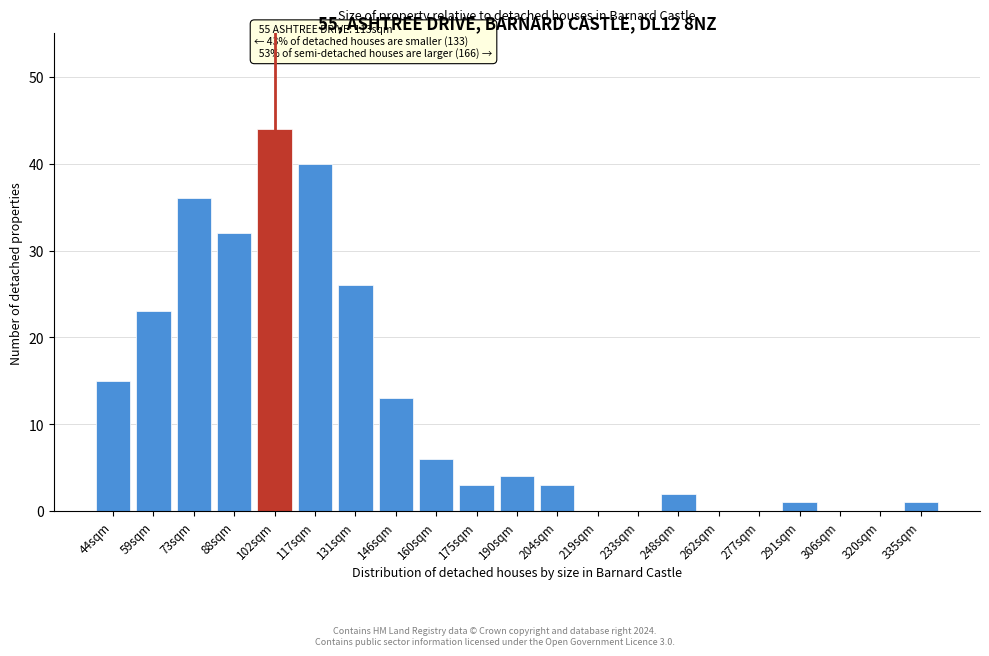

Reading left to right, transcribe all the data shown in this chart.

44sqm=15	59sqm=23	73sqm=36	88sqm=32	102sqm=44	117sqm=40	131sqm=26	146sqm=13	160sqm=6	175sqm=3	190sqm=4	204sqm=3	219sqm=0	233sqm=0	248sqm=2	262sqm=0	277sqm=0	291sqm=1	306sqm=0	320sqm=0	335sqm=1